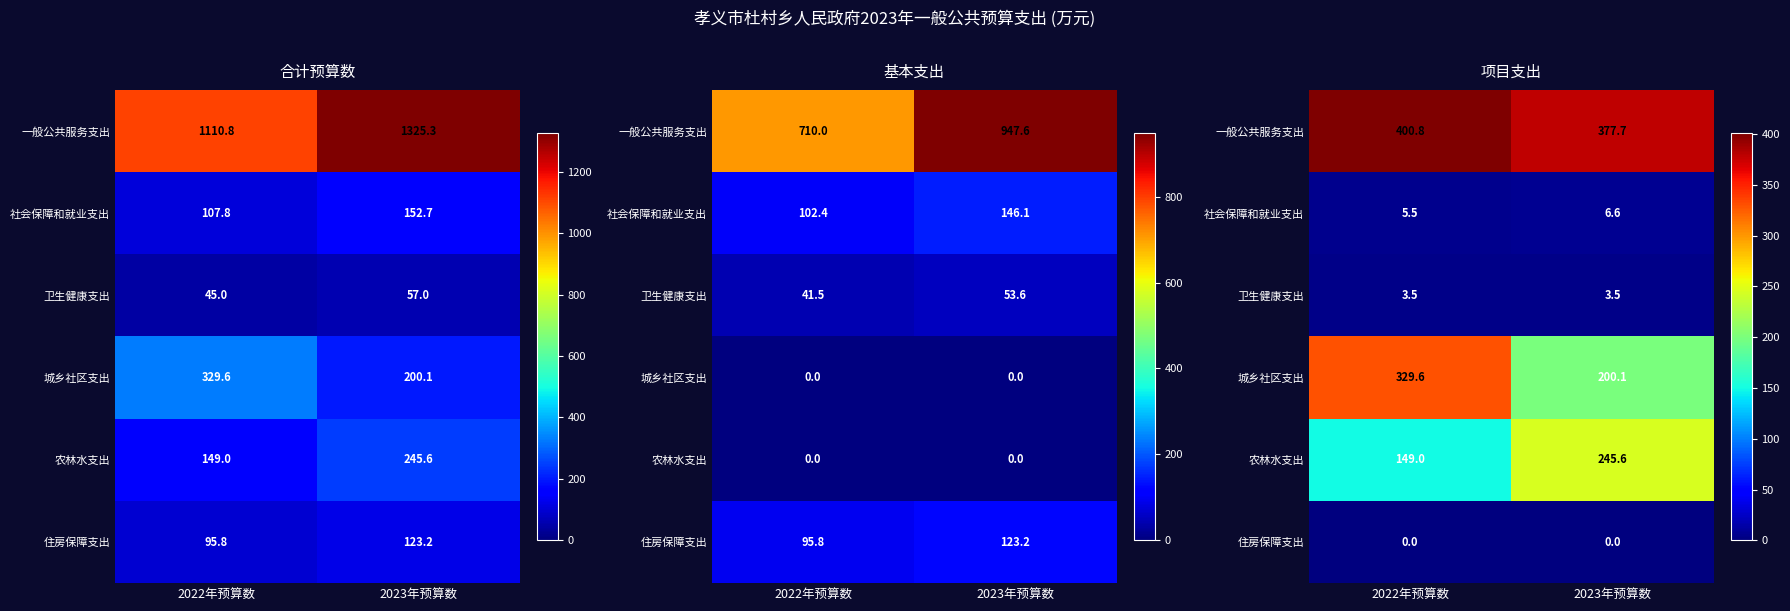

Count the number of data series in this chart.

6